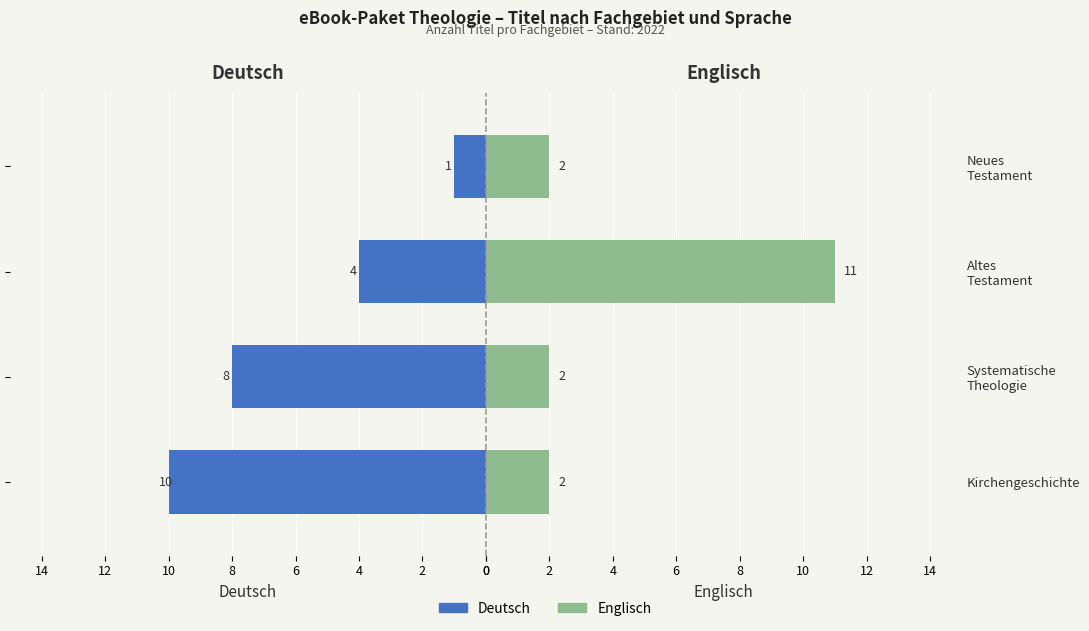

At Systematische Theologie, list the series in order from largest to smallest.

Deutsch, Englisch